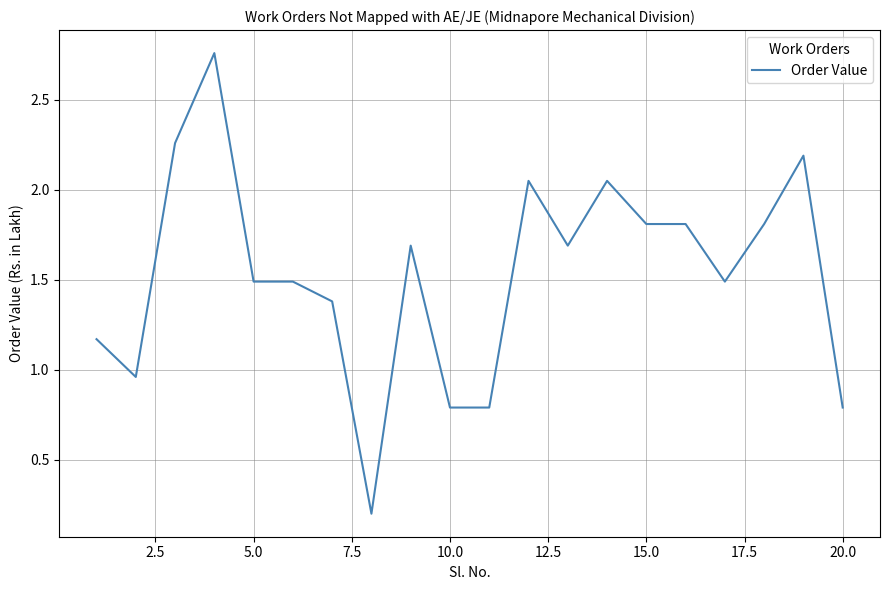

What is the difference between the maximum and minimum values?

2.6